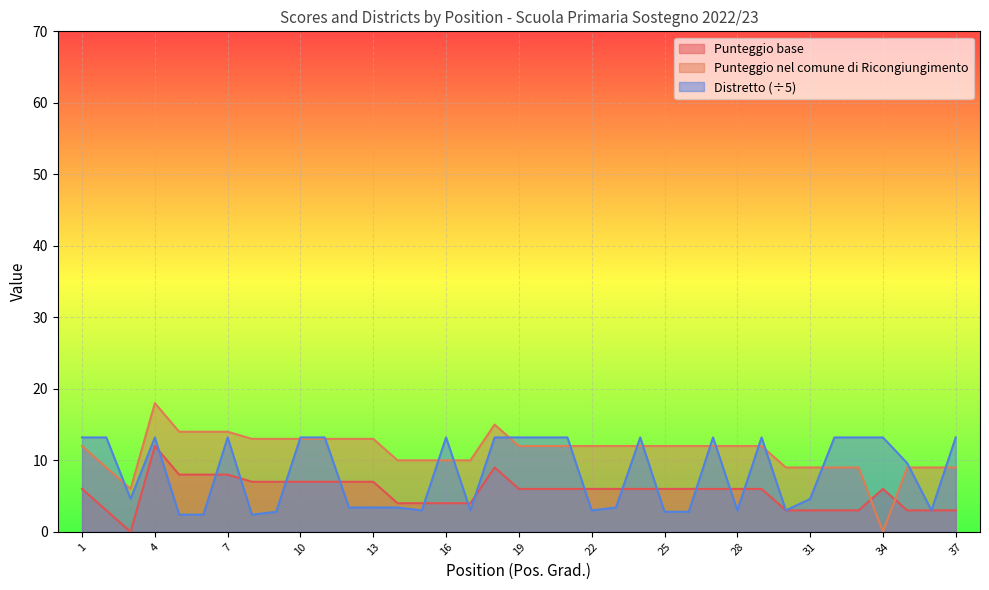

Which label corresponds to the largest value in the chart?

4